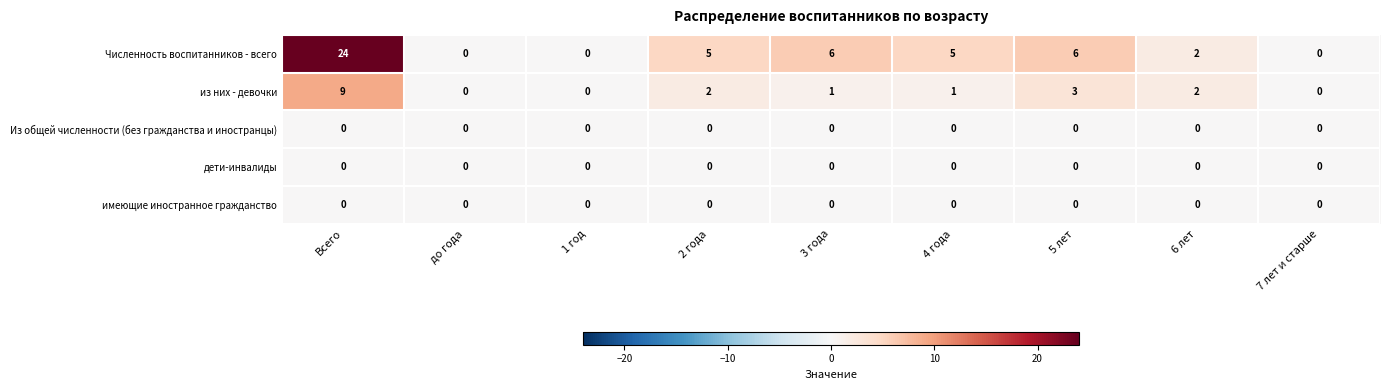

What is the difference between the maximum and minimum values in the из них - девочки series?

9